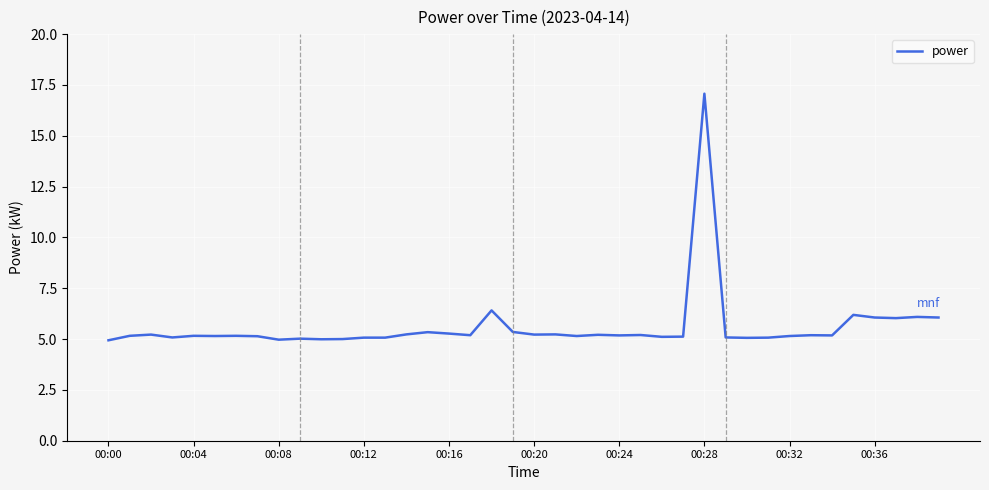

What is the minimum value shown in the chart?

4.9